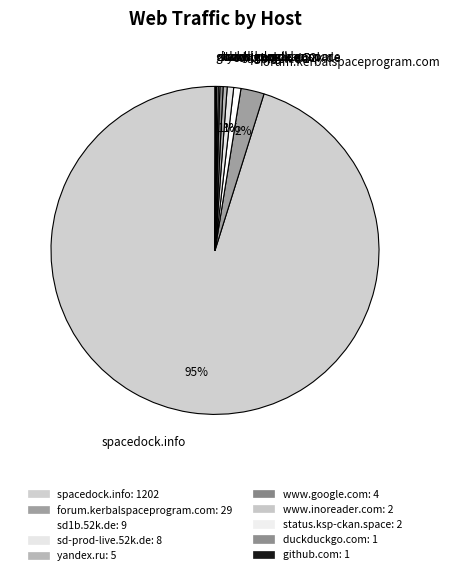

The www.google.com slice represents 9% of the pie. True or false?

False